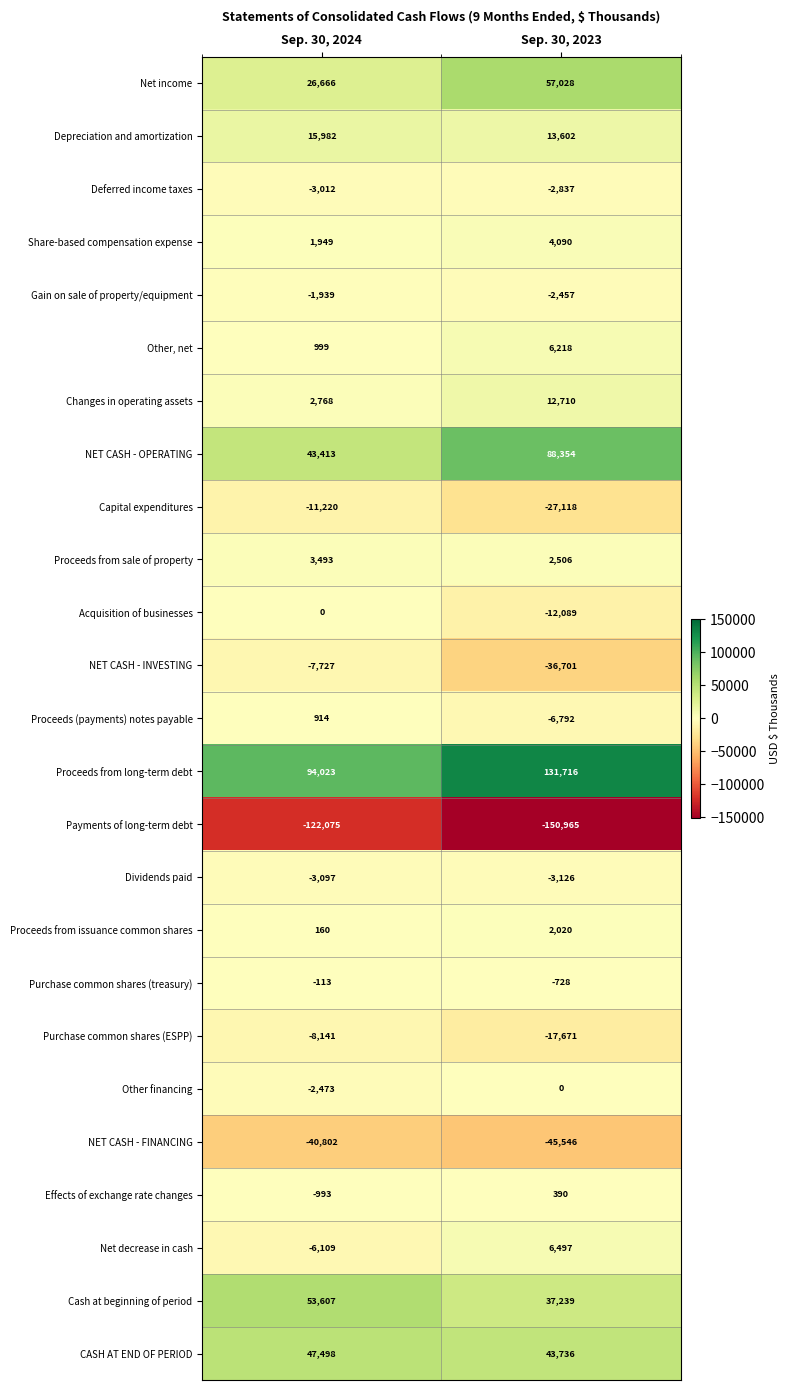

Which label corresponds to the largest value in the chart?

Sep. 30, 2023